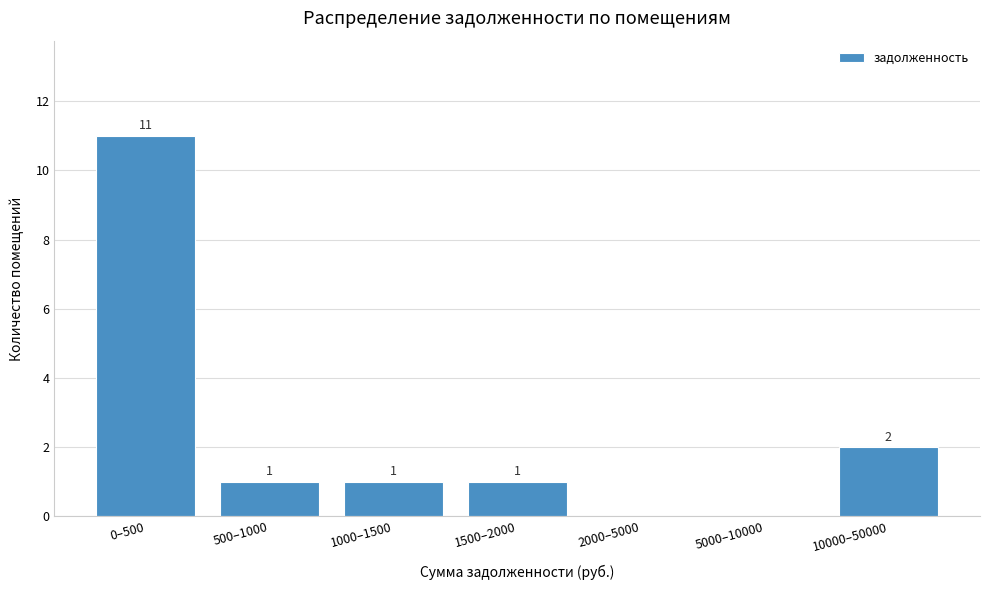

Reading right to left, transcribe all the data shown in this chart.

10000–50000=2	5000–10000=0	2000–5000=0	1500–2000=1	1000–1500=1	500–1000=1	0–500=11